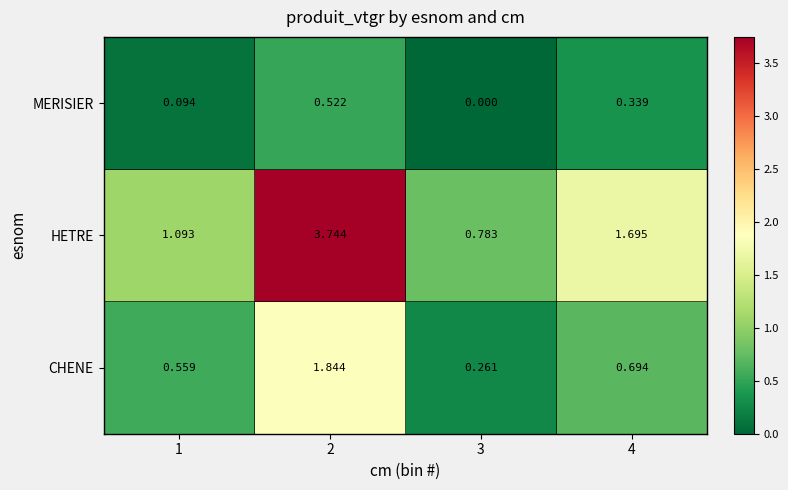

Is the value of HETRE at 1 greater than the value of CHENE at 4?

Yes